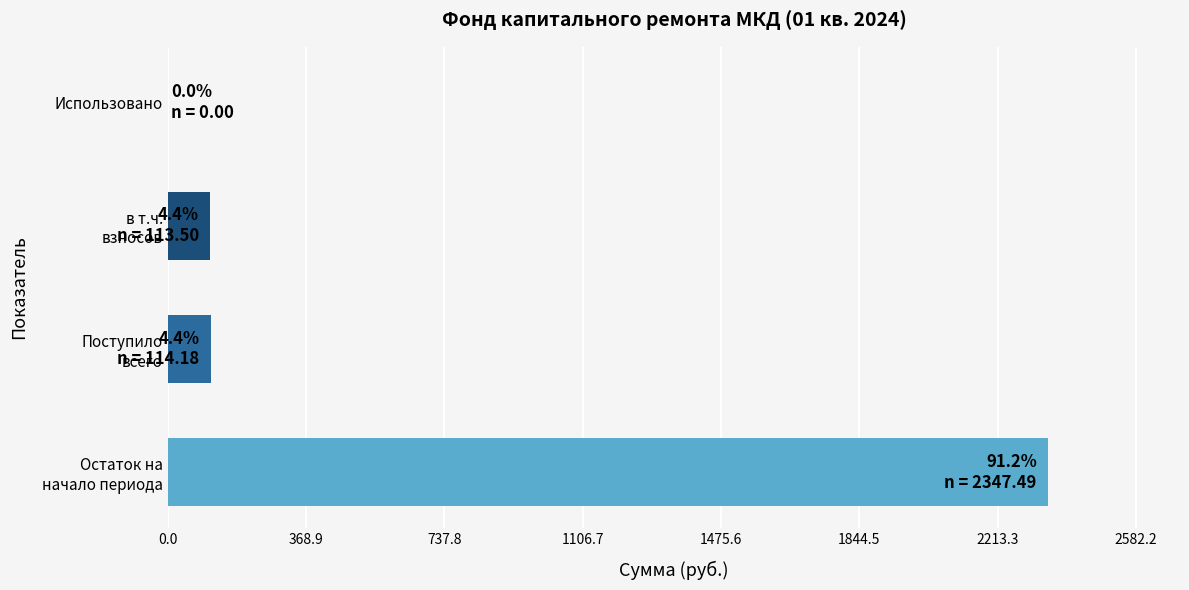

Is it true that the value at Использовано is -1463.2?

False